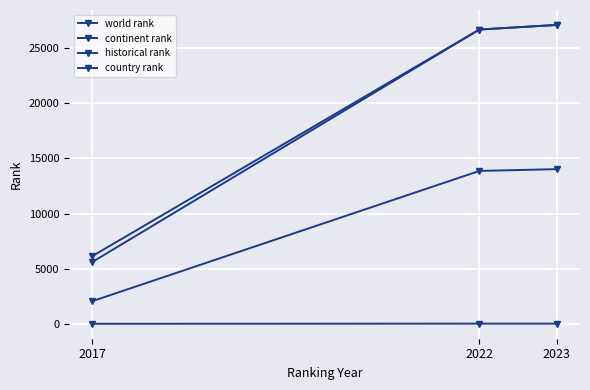

How many data points in world rank are less than 26670?

1